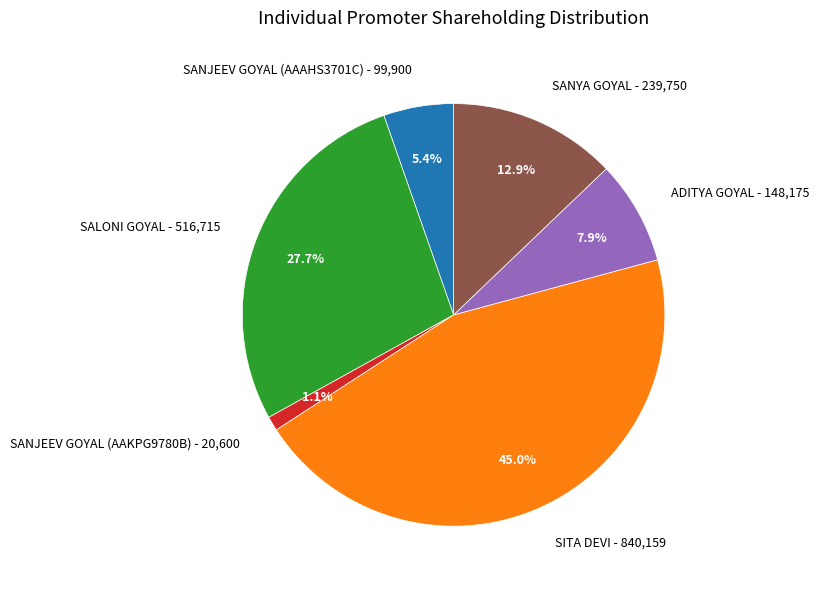

What percentage is the SANYA GOYAL slice, to the nearest percent?

13%